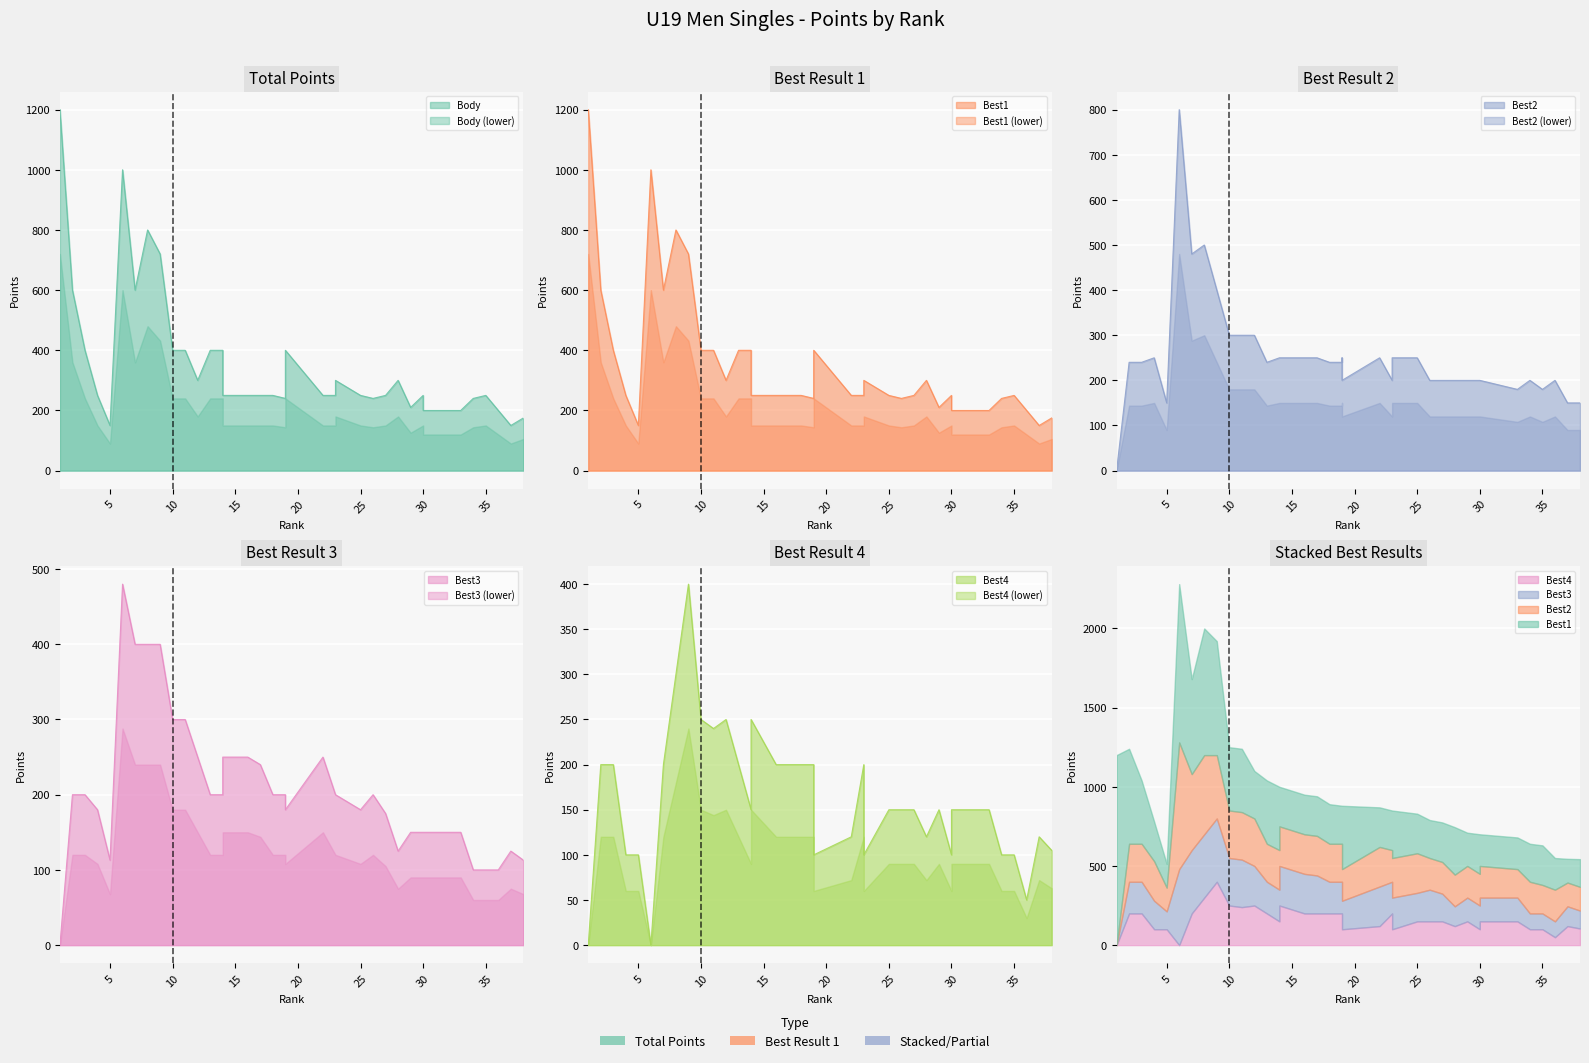

What are all the series names shown in the legend?

Body, Best1, Best2, Best3, Best4